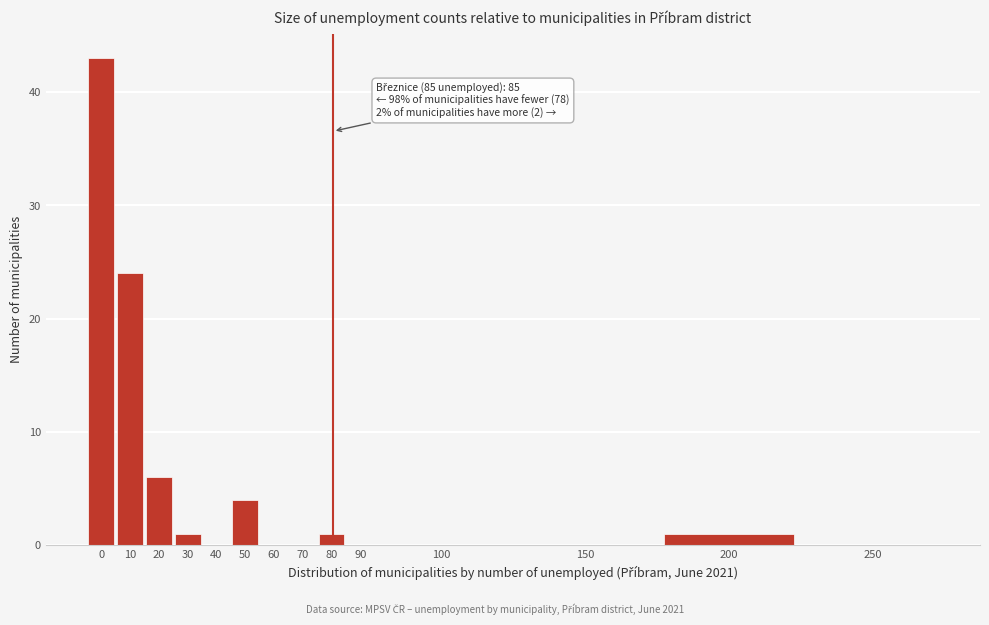

Reading right to left, transcribe all the data shown in this chart.

250=0	200=1	150=0	100=0	90=0	80=1	70=0	60=0	50=4	40=0	30=1	20=6	10=24	0=43